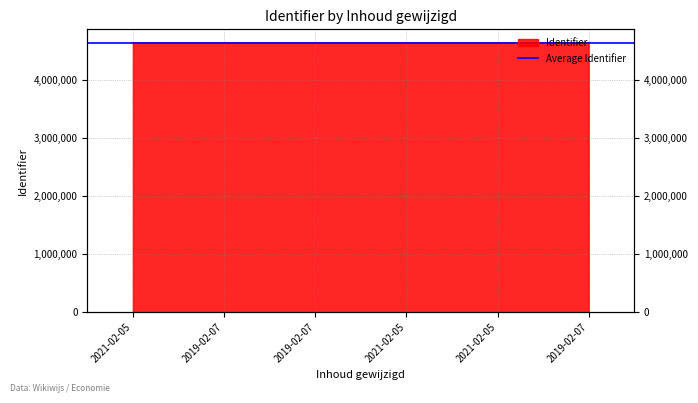

What is the change in value from 2019-02-07 to 2021-02-05?

+4